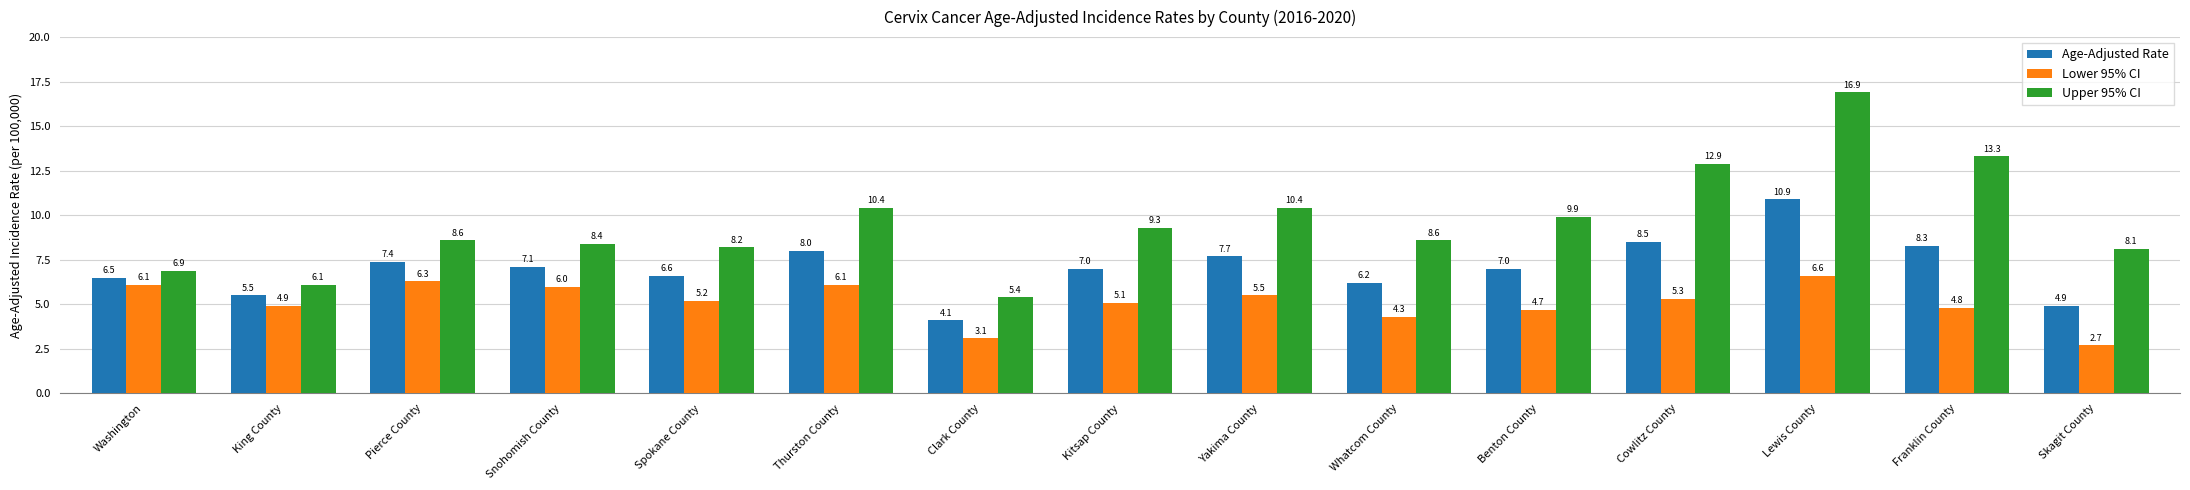

Which series changed the most between Clark County and Kitsap County?

Upper 95% CI